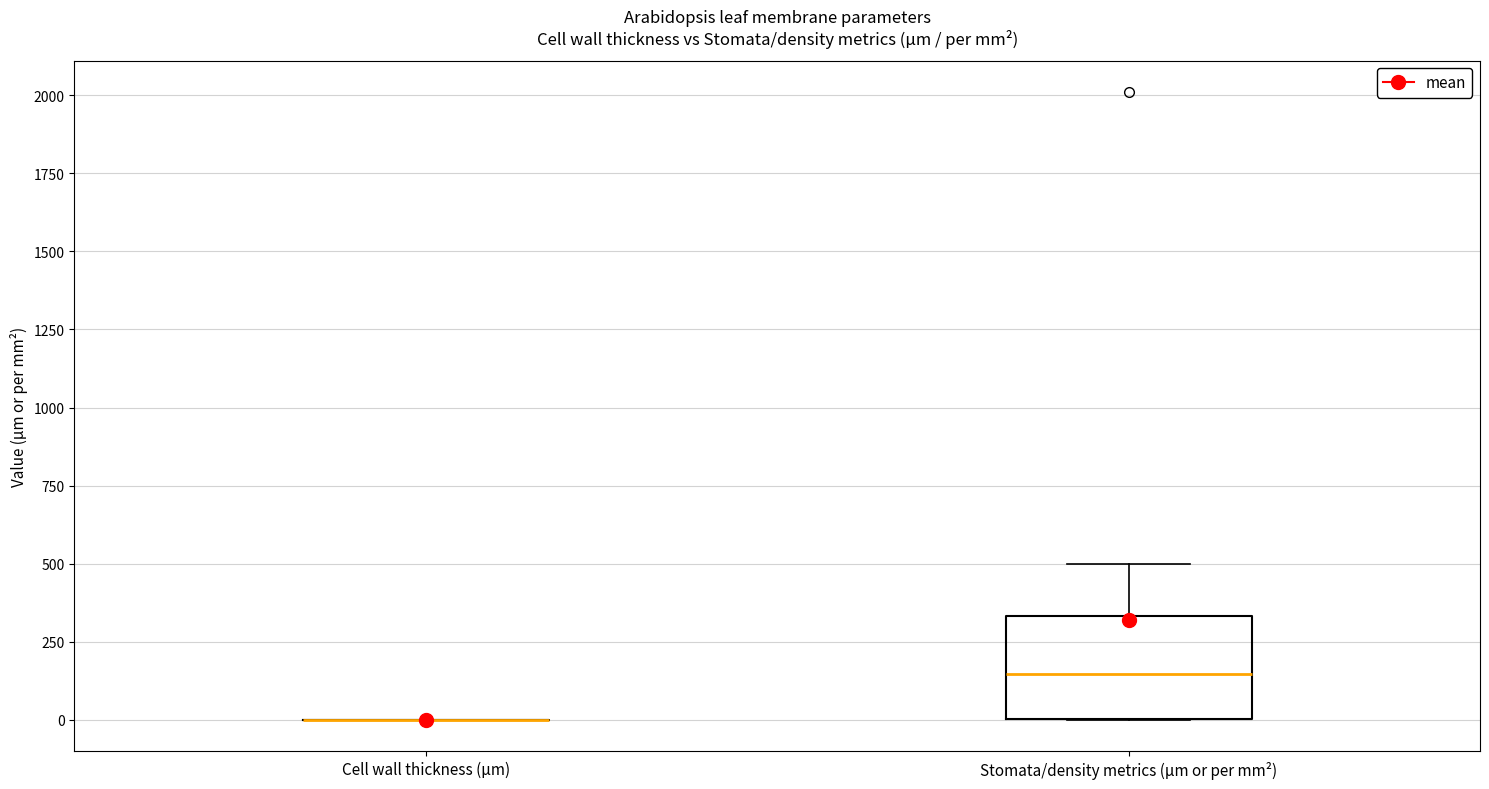

Reading left to right, read every box against the y-axis: the position of its median line, the range the box covers, and the ends of its whiskers. The values are not printed on the chart, so give them approximately, as read against the axis.

Cell wall thickness (µm): box collapsed to a line at 0, whiskers 0 to 0
Stomata/density metrics (µm or per mm²): median 150, box 0 to 350, whiskers 0 to 500